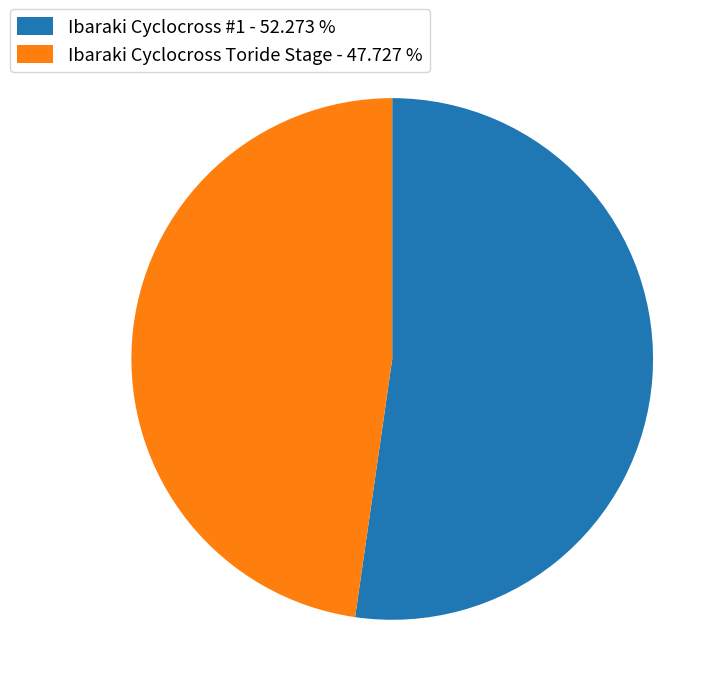

What is the smallest slice in the pie chart?

Ibaraki Cyclocross Toride Stage